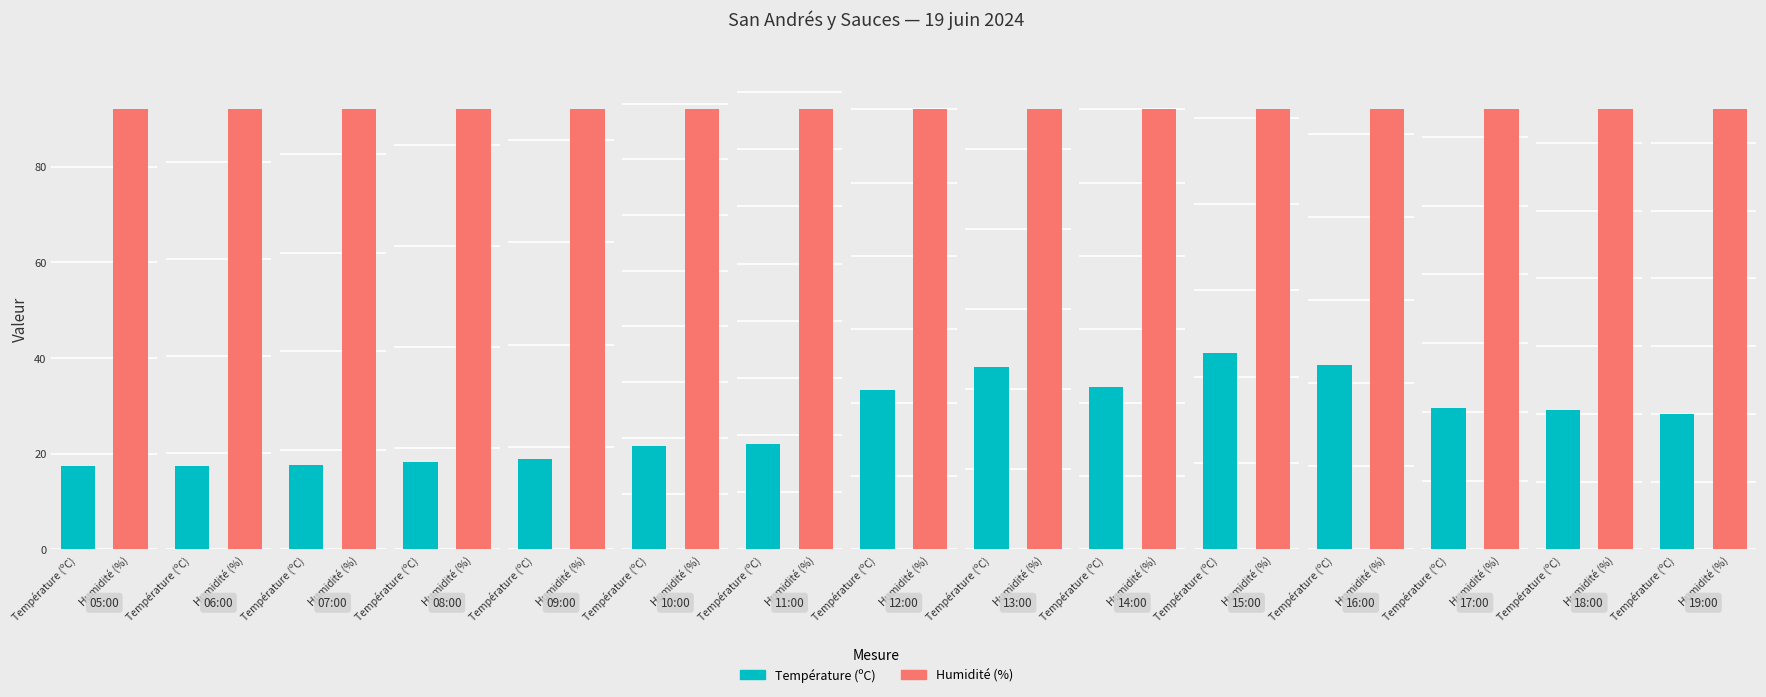

Count the number of data series in this chart.

2